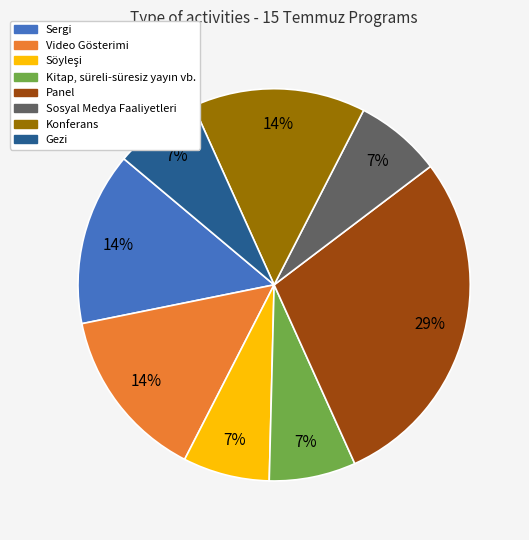

Which category has the biggest portion of the pie?

Panel